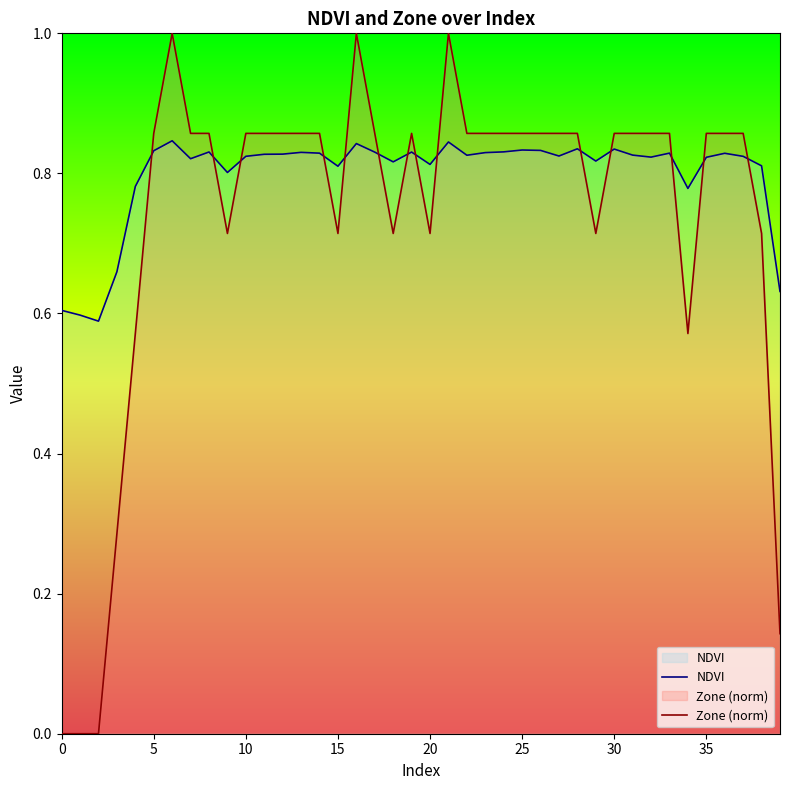

What is the difference between the maximum and second lowest values in the NDVI series?

0.2